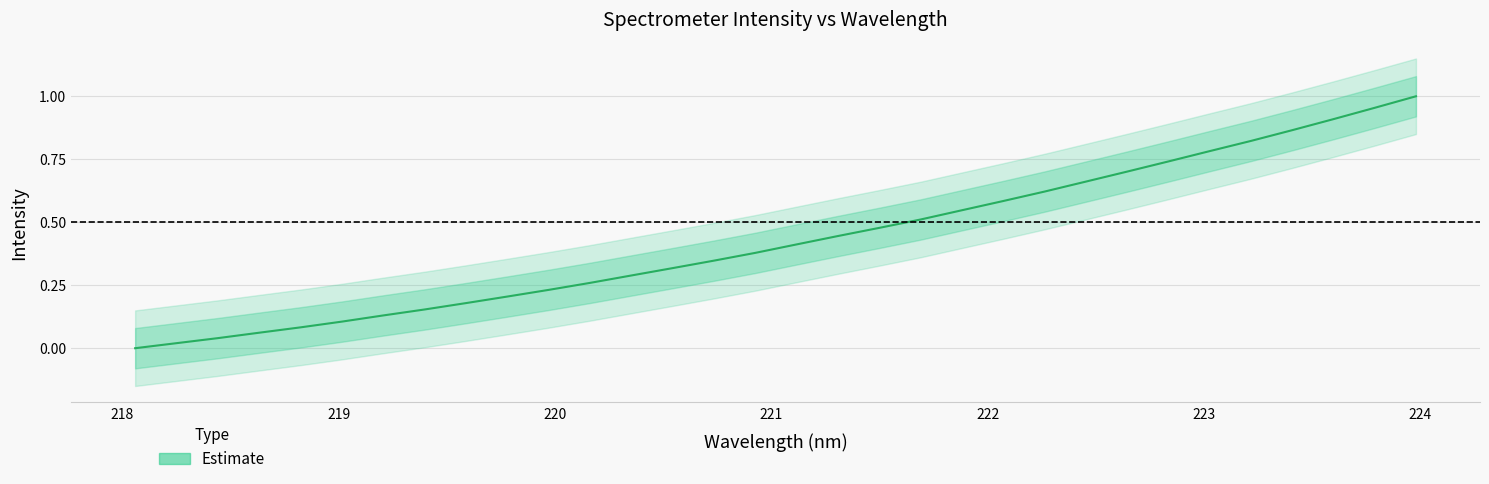

How many data points are above 0?

31